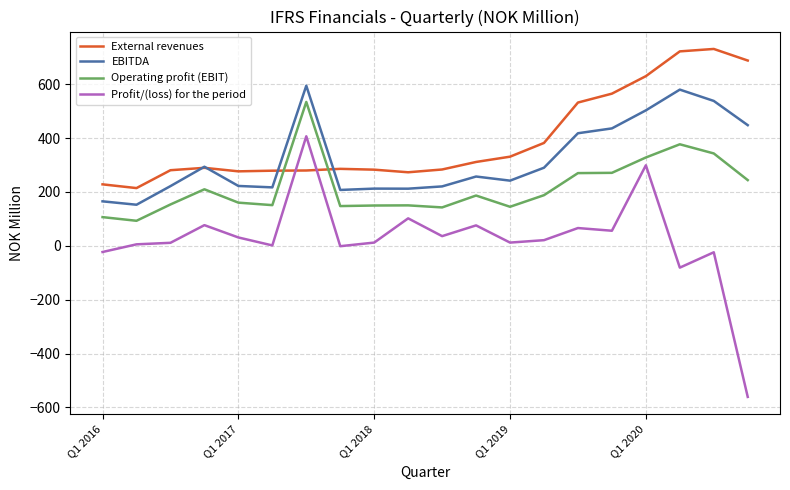

Which series has the largest total across all categories?

External revenues